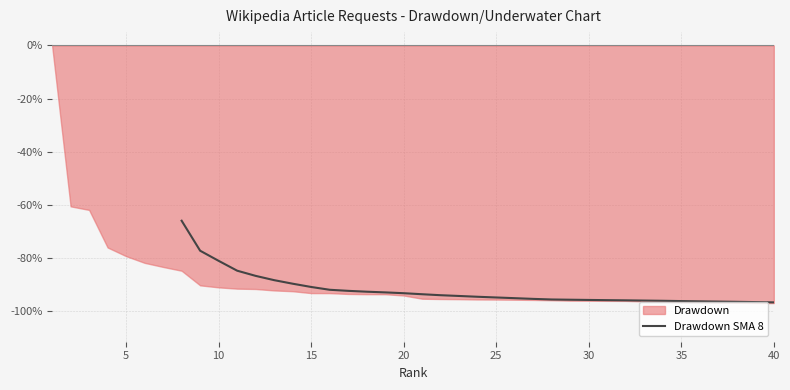

What is the minimum value shown in the chart?

-96.7